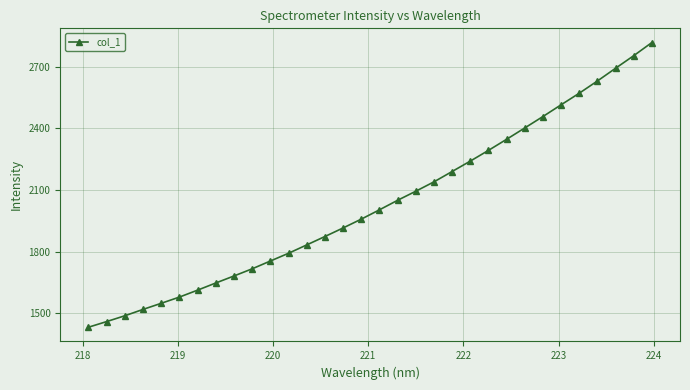

How many values exceed 2003?

16